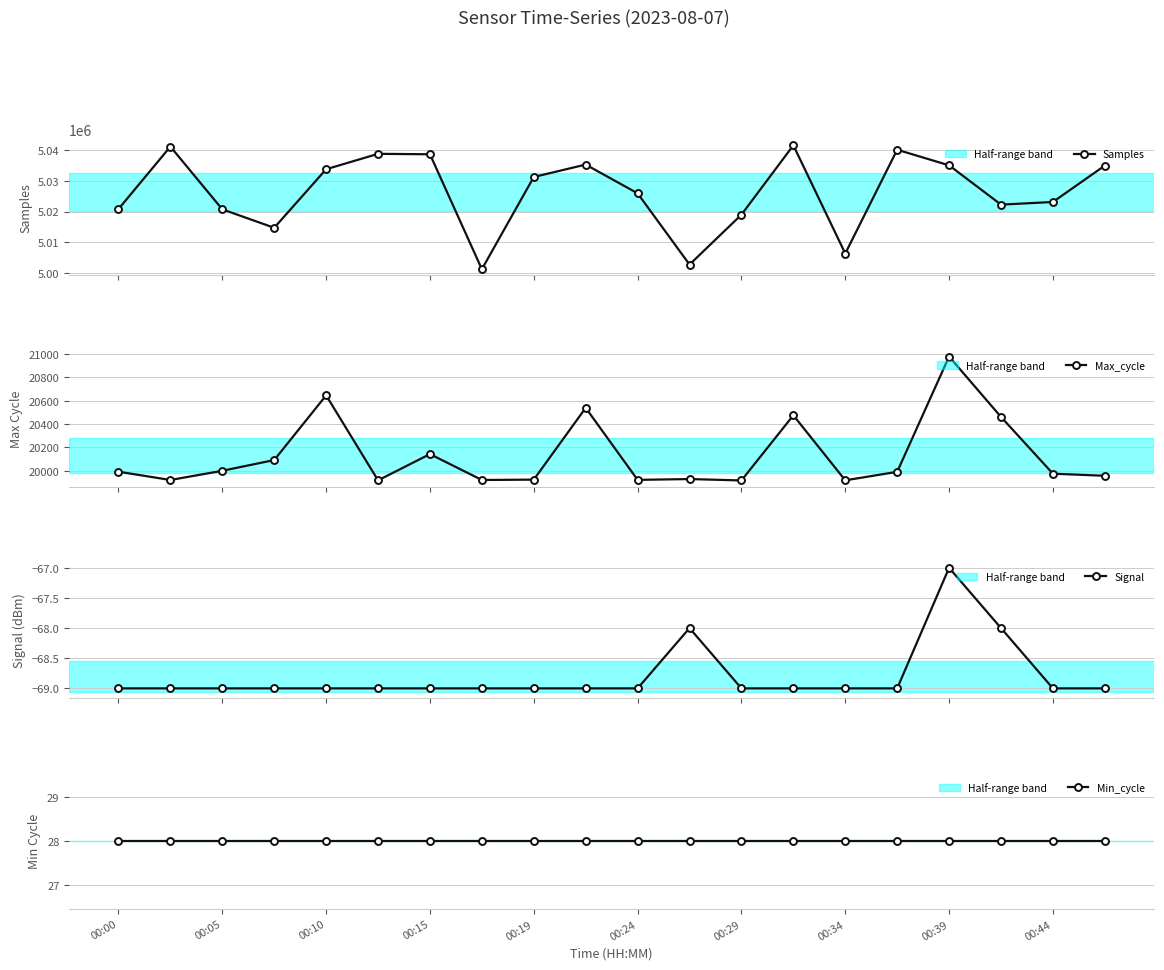

What is the value of the Samples point at the 1st from the left?

5020803